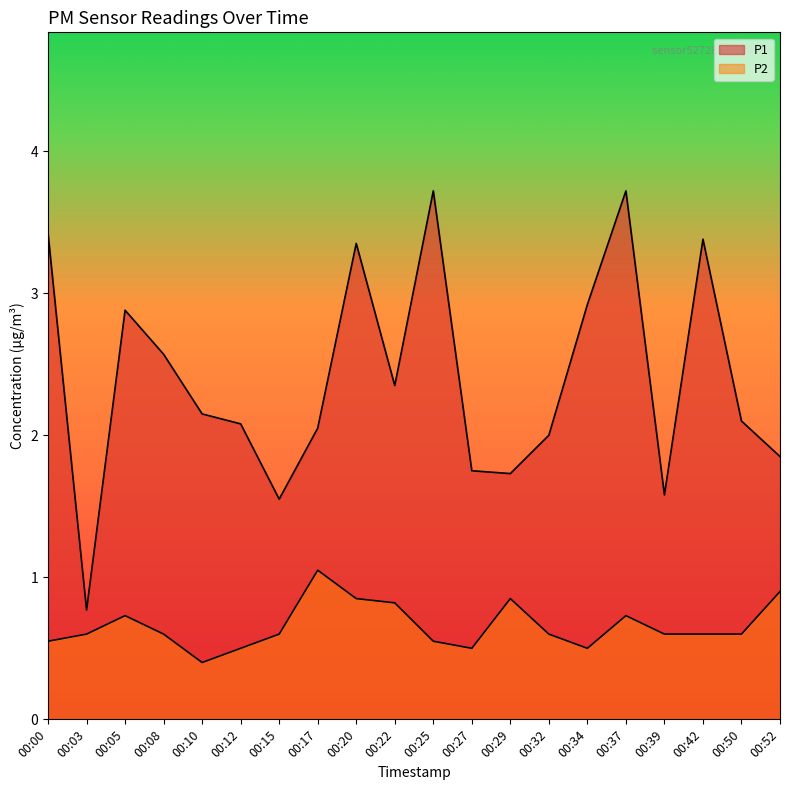

True or false: P1 has a value of 2.0 at 00:17.

True